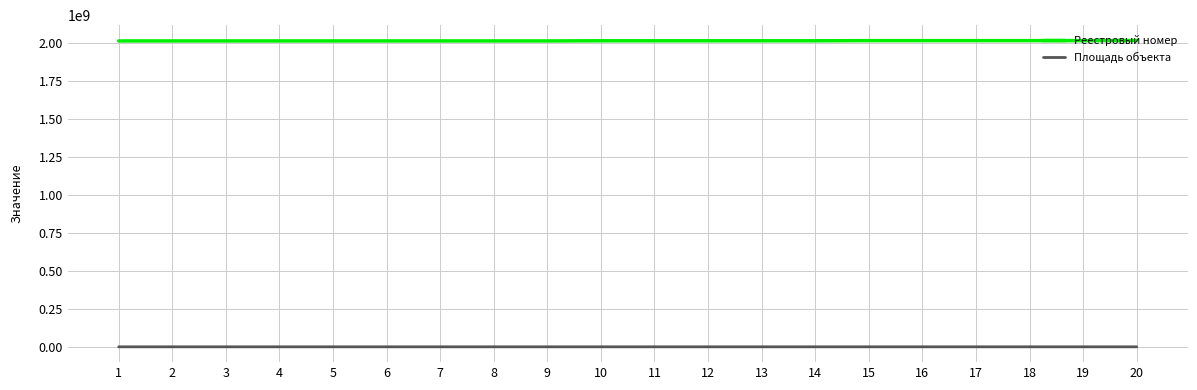

What is the highest value of the Площадь объекта series?

1307.3